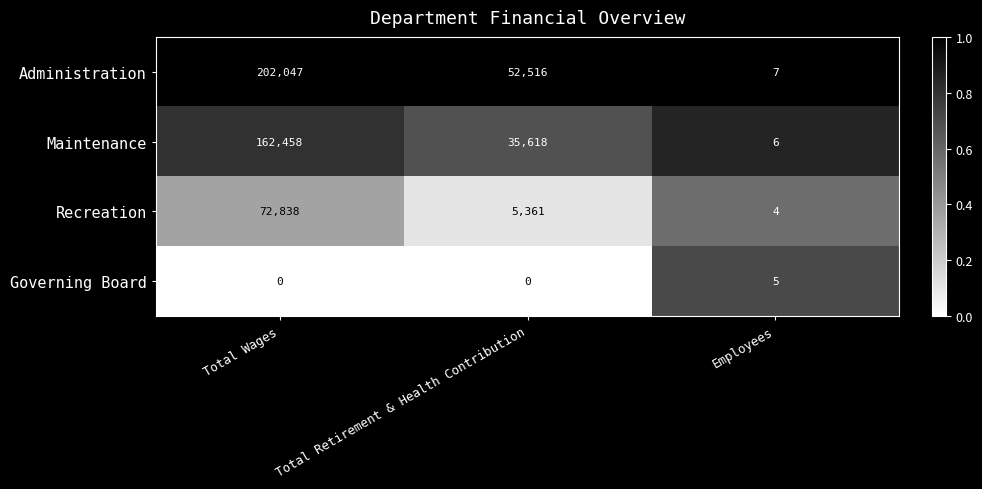

Read the Maintenance value at Total Wages.

162458